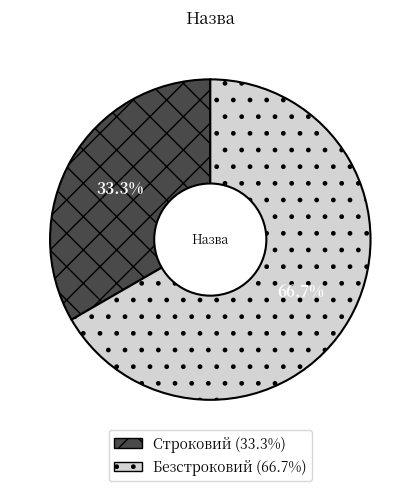

Rank the categories by value from lowest to highest.

Строковий, Безстроковий